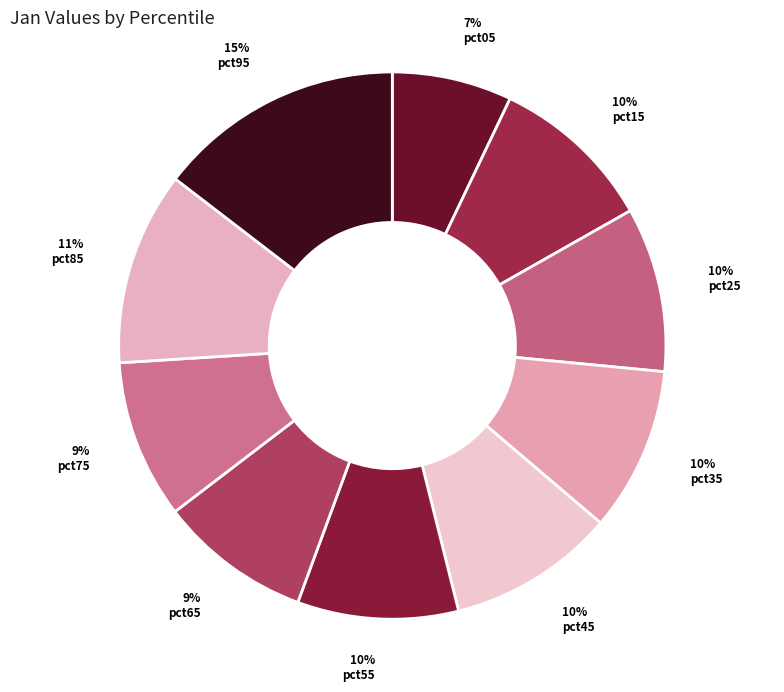

Is pct75 the majority of the pie?

No